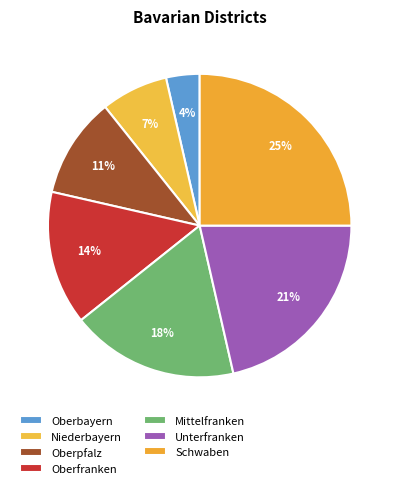

How many slices are in this pie chart?

7